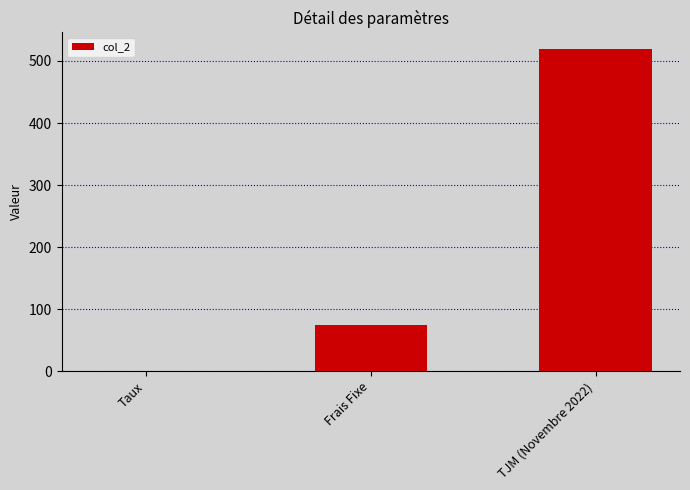

What is the sum of all values?

595.1